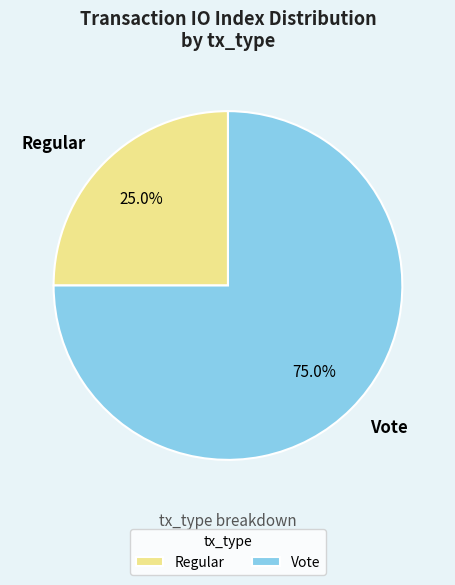

Combined, what portion of the pie is Regular and Vote?

100.0%